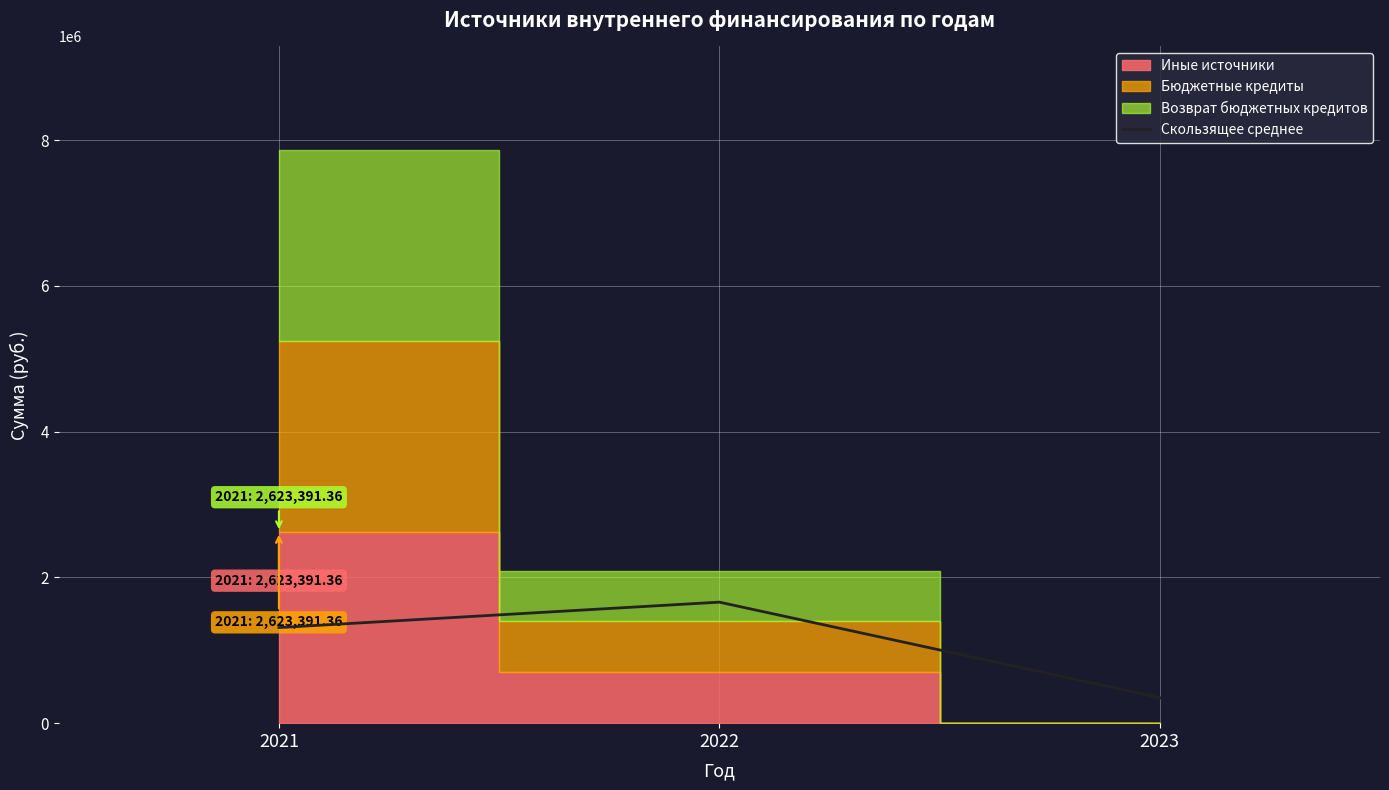

What is the difference between the maximum and second lowest values?

349146.7